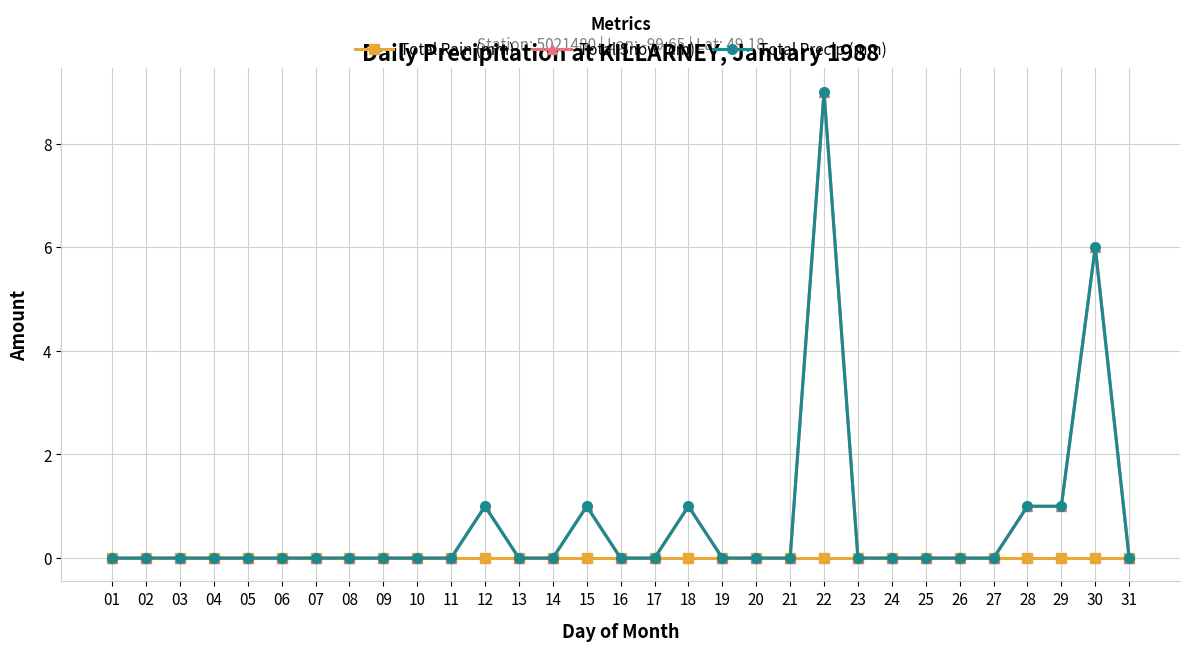

Is this an area chart (filled region under the line)?

No